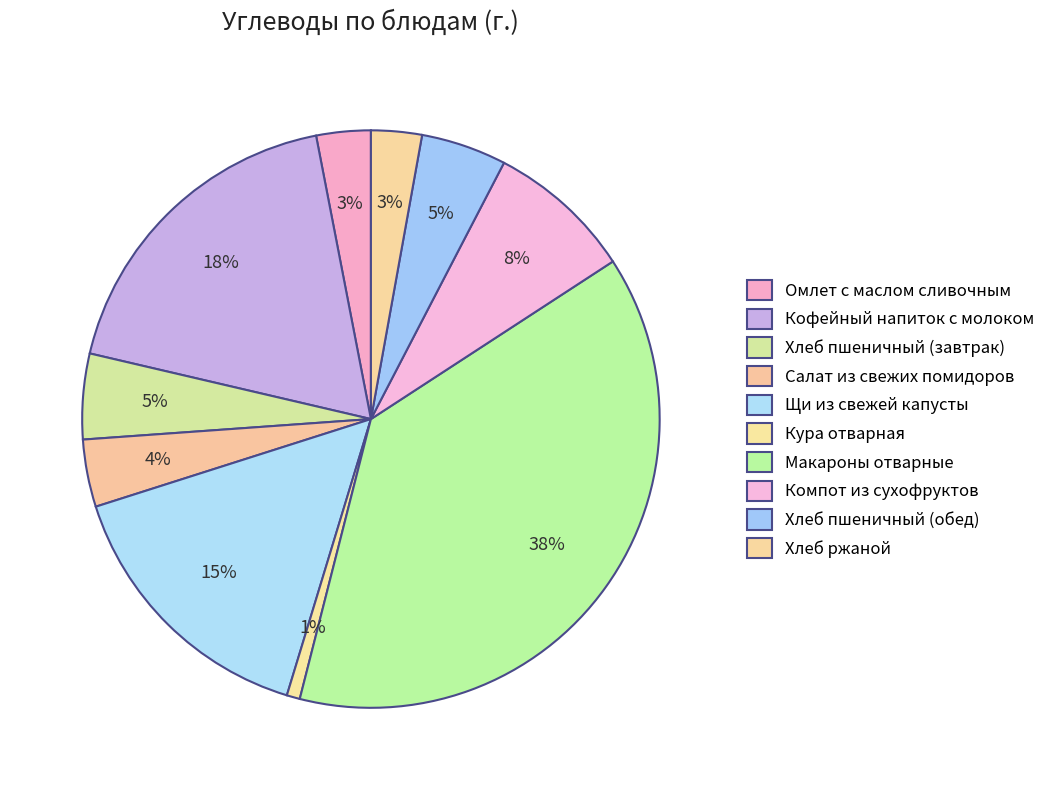

What is the change in value from Кофейный напиток с молоком to Макароны отварные?

+24.2